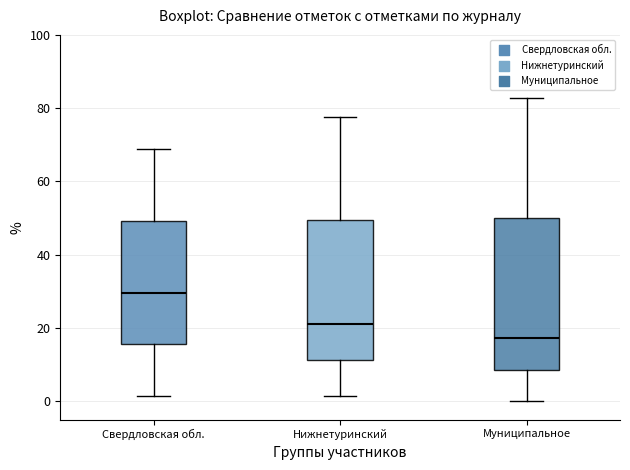

Which box has the highest median line?

Свердловская обл.